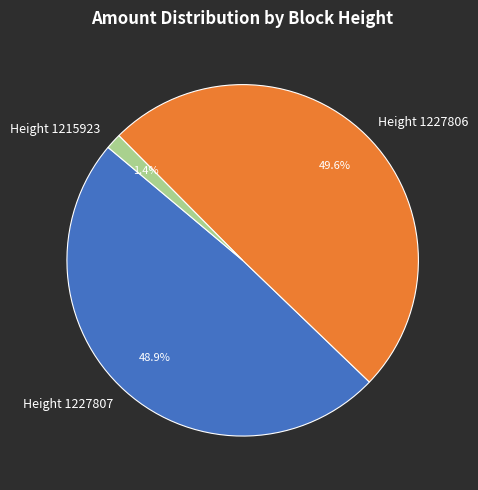

Rank the categories by value from lowest to highest.

Height 1215923, Height 1227807, Height 1227806